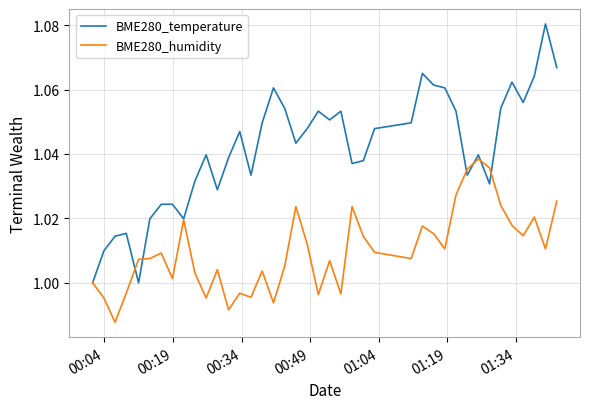

How many lines are shown in the chart?

2